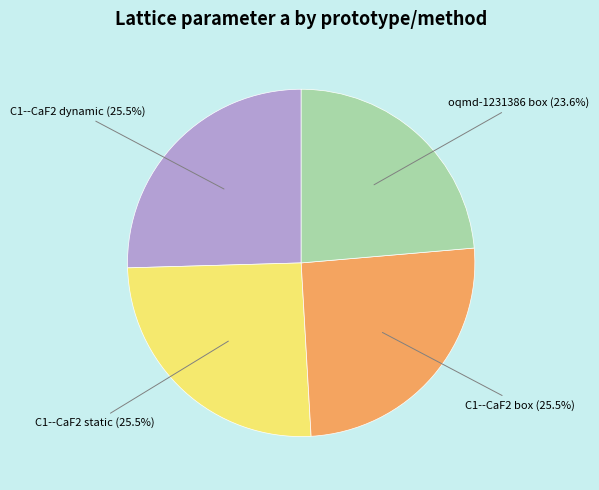

Which slice is the smallest?

oqmd-1231386 box